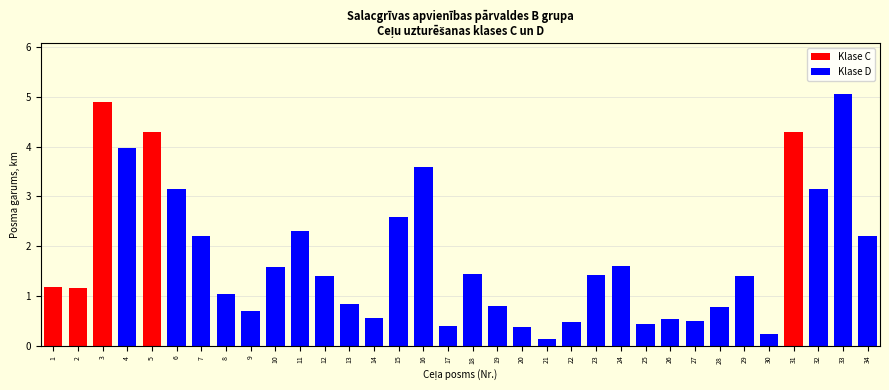

Does the chart contain any negative values?

No